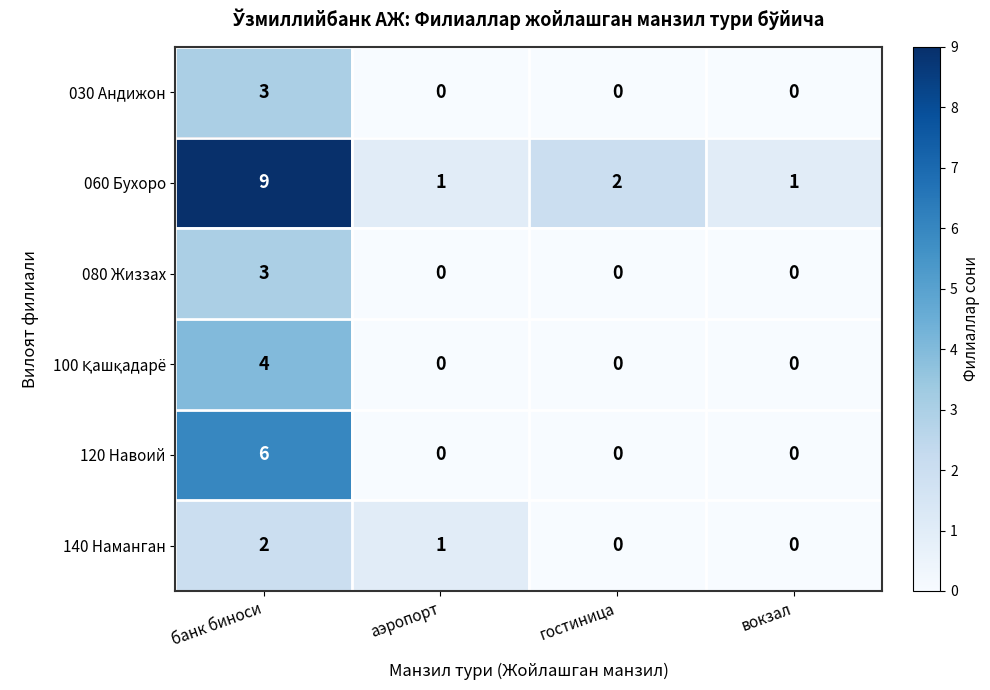

Where is 060 Бухоро nearest to the value 5?

гостиница